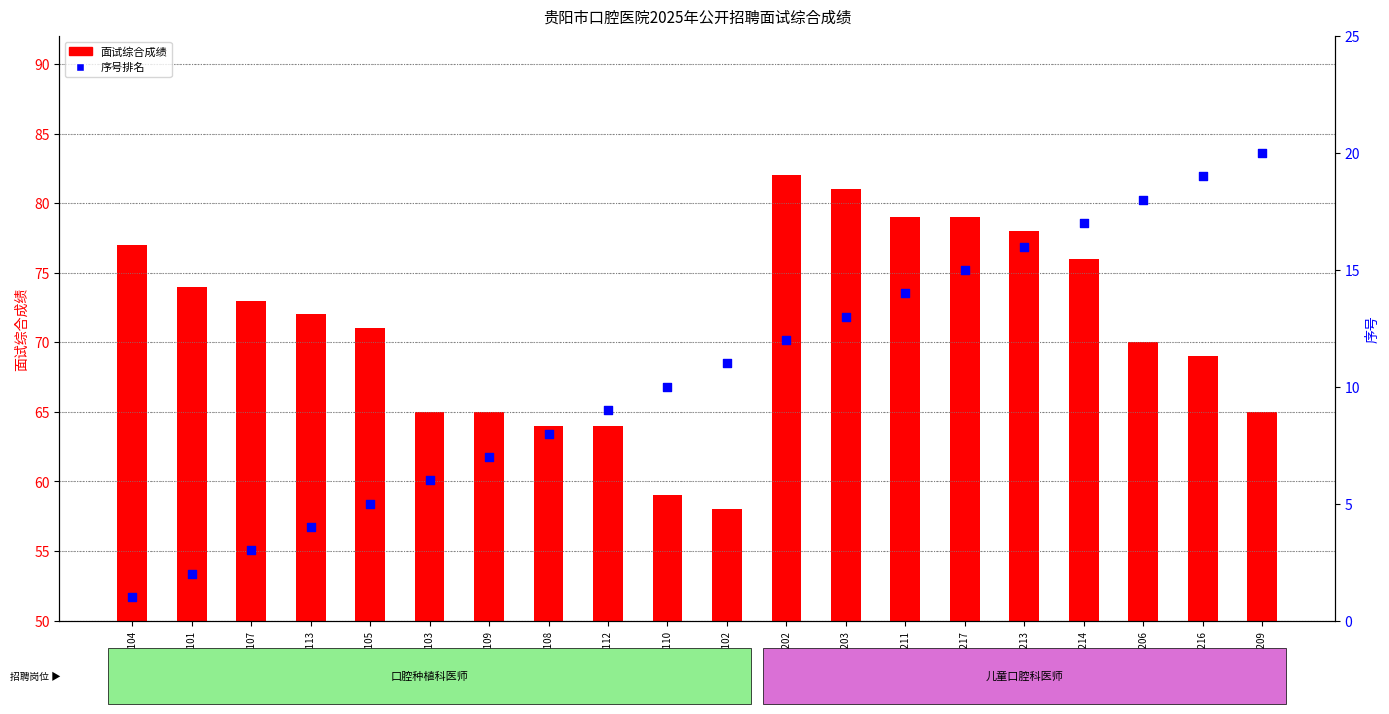

Which series has the largest Y range (max minus min)?

面试综合成绩